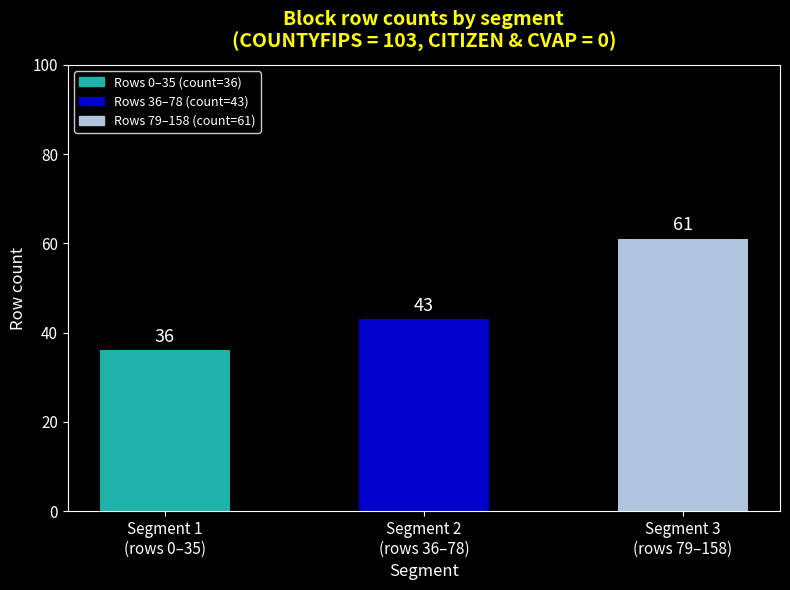

How many categories are shown in the chart?

3